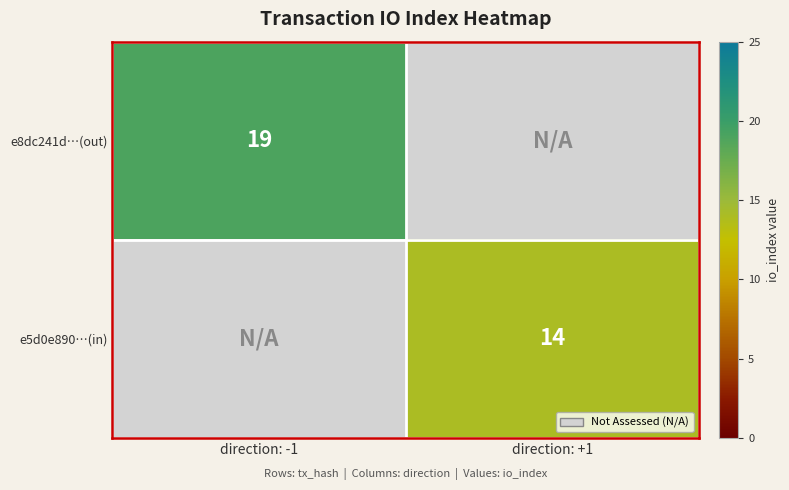

The e5d0e890…(in) series shows 19.6 at direction: +1. True or false?

False